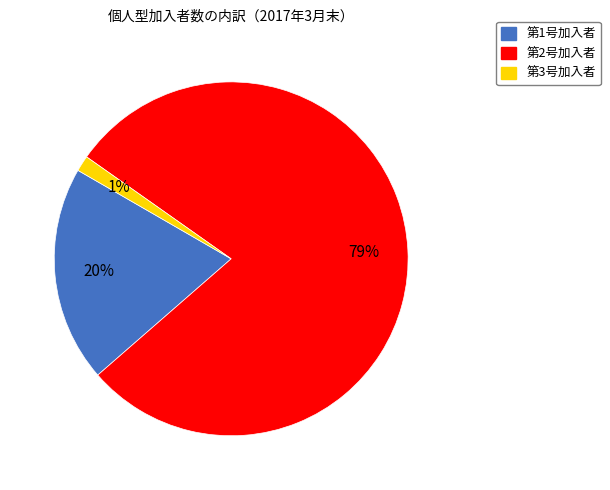

The 第1号加入者 slice represents 20% of the pie. True or false?

True